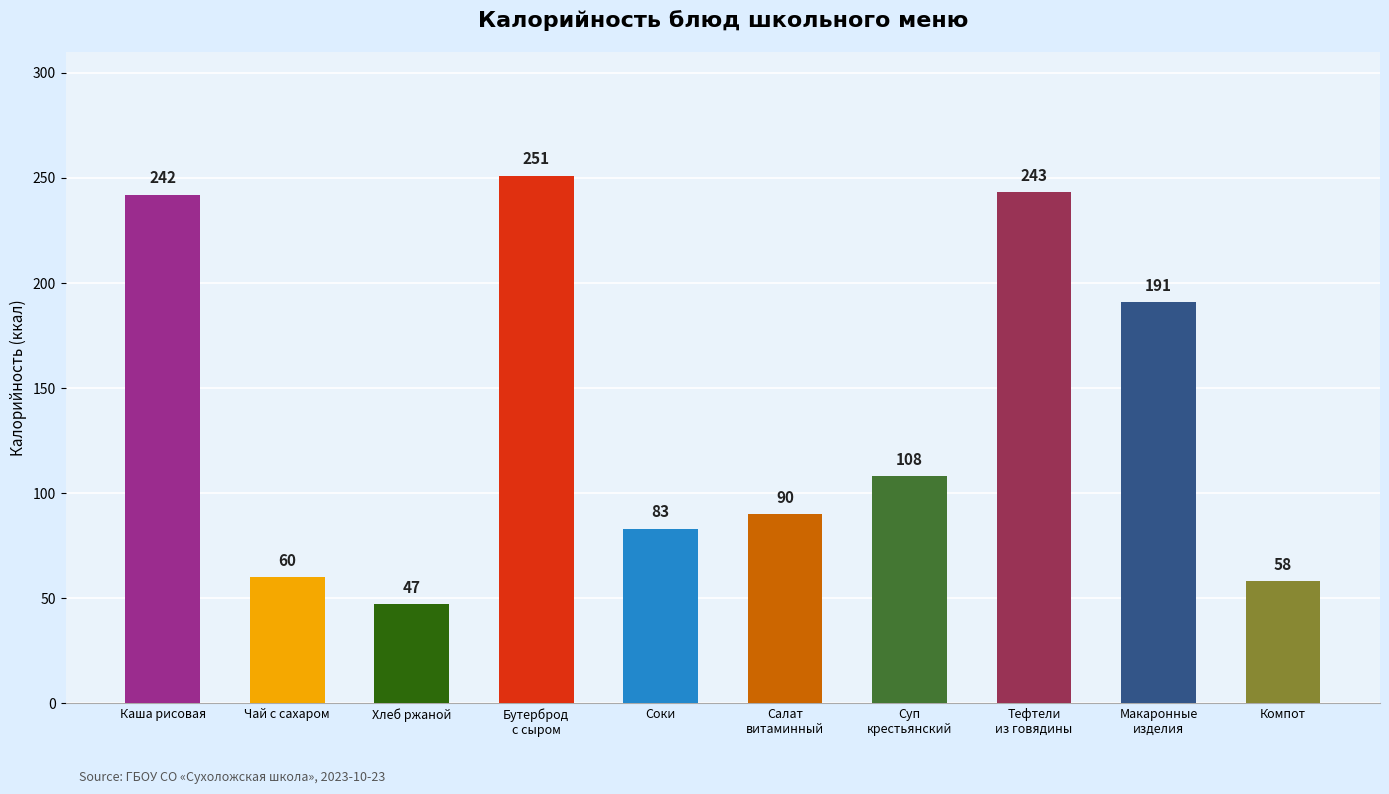

What is the maximum value shown in the chart?

251